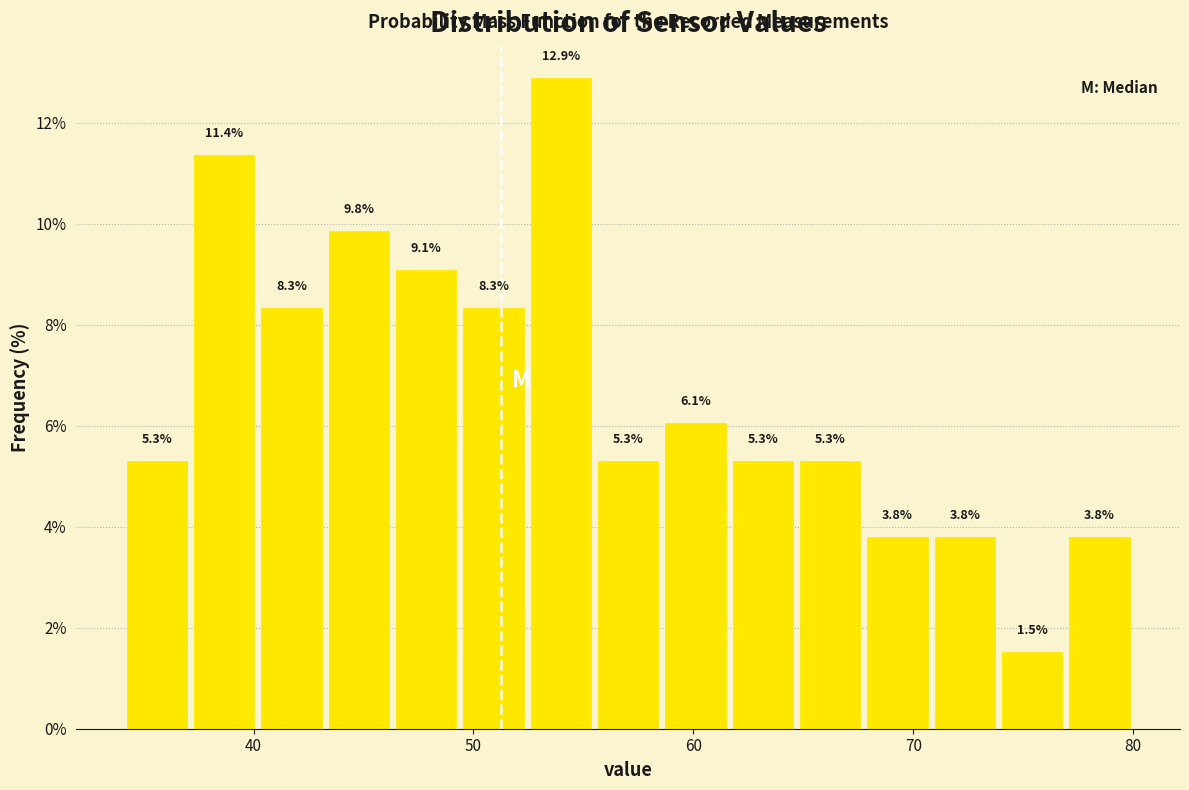

Read against the x-axis, roughly where is the centre of the tallest bar?

54